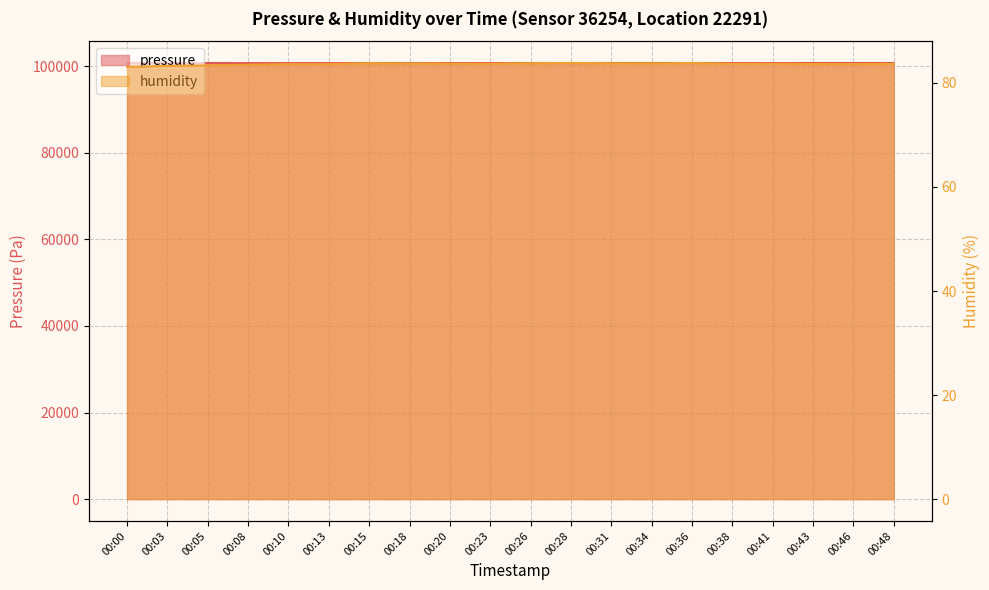

At how many categories does at least one series exceed 8617?

20